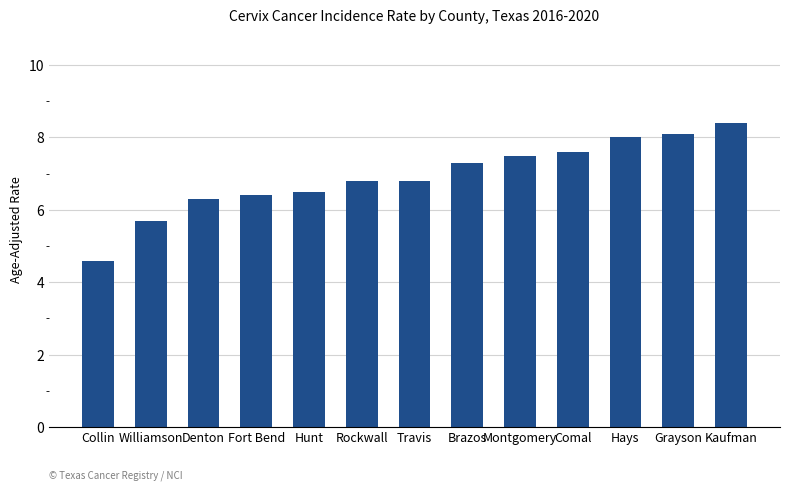

What is the minimum value shown in the chart?

4.6